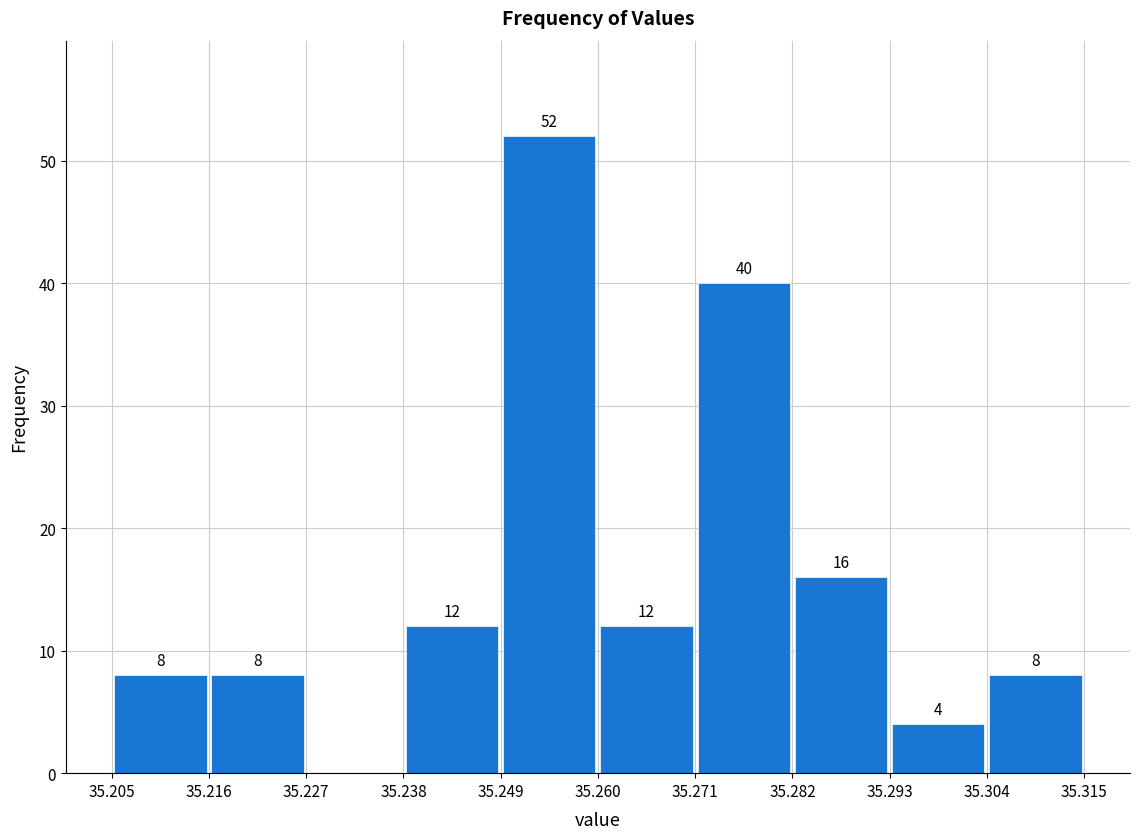

Which range on the x-axis has the tallest bar?

35.249 to 35.260